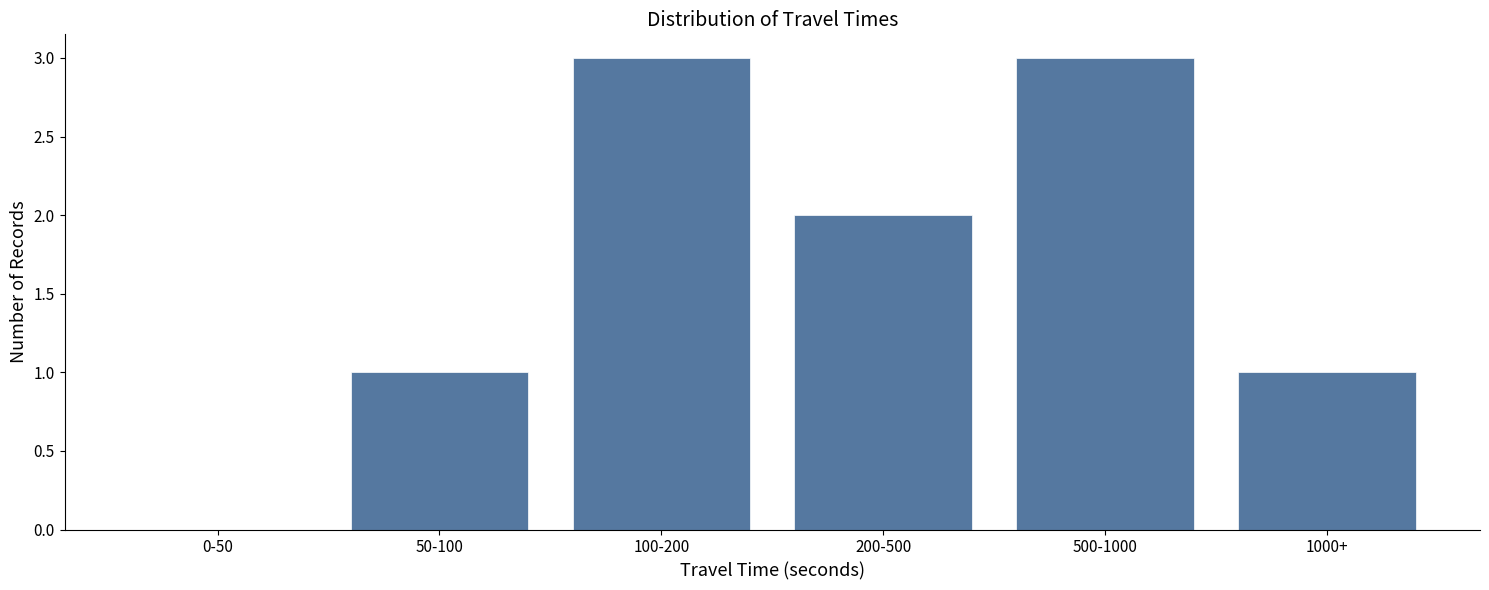

Reading left to right, what are all the values shown in this chart?

0-50=0	50-100=1	100-200=3	200-500=2	500-1000=3	1000+=1